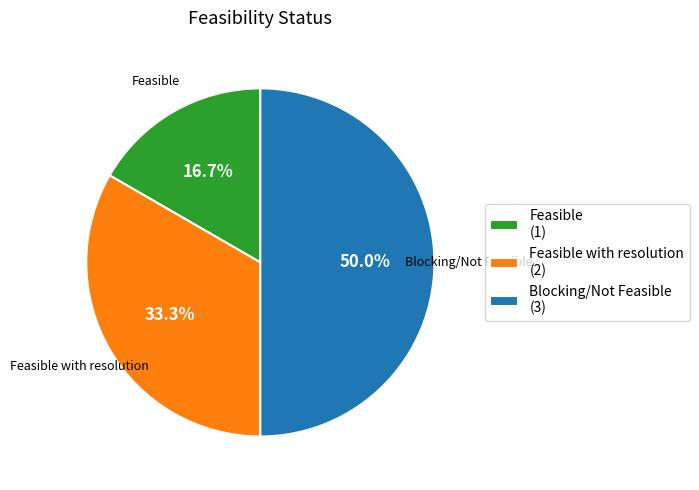

Between Feasible with resolution (2) and Blocking/Not Feasible (3), which is larger?

Blocking/Not Feasible (3)